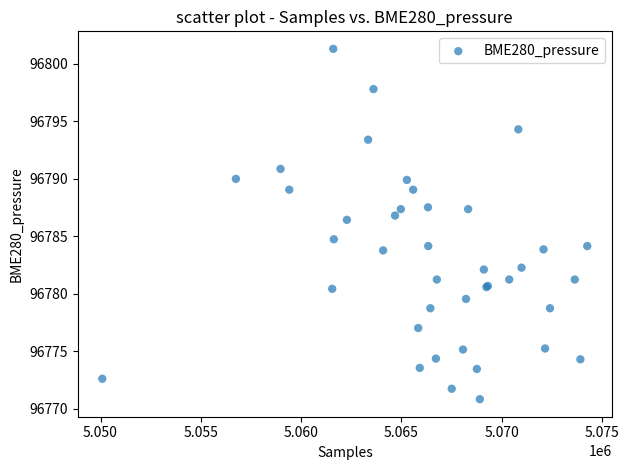

What Y value in the scatter plot is closest to 96786?

96786.4